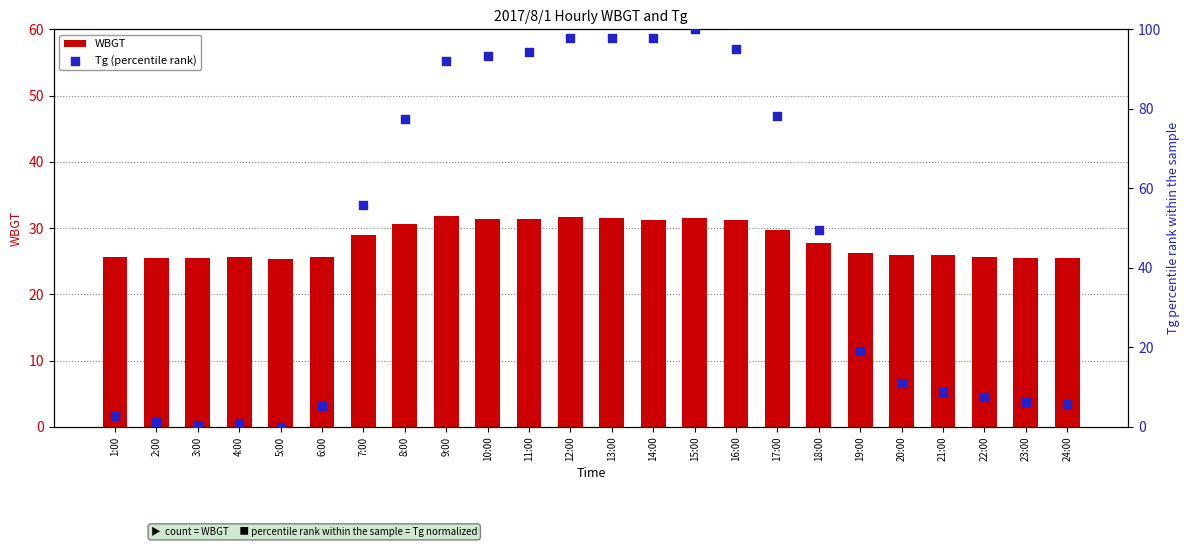

At which category is the sum across all series the highest?

15:00